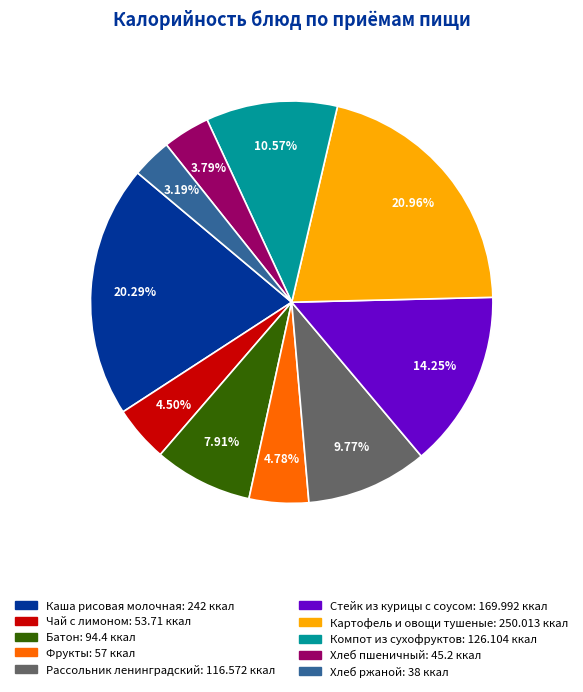

Which has a higher value, Каша рисовая молочная or Хлеб пшеничный?

Каша рисовая молочная